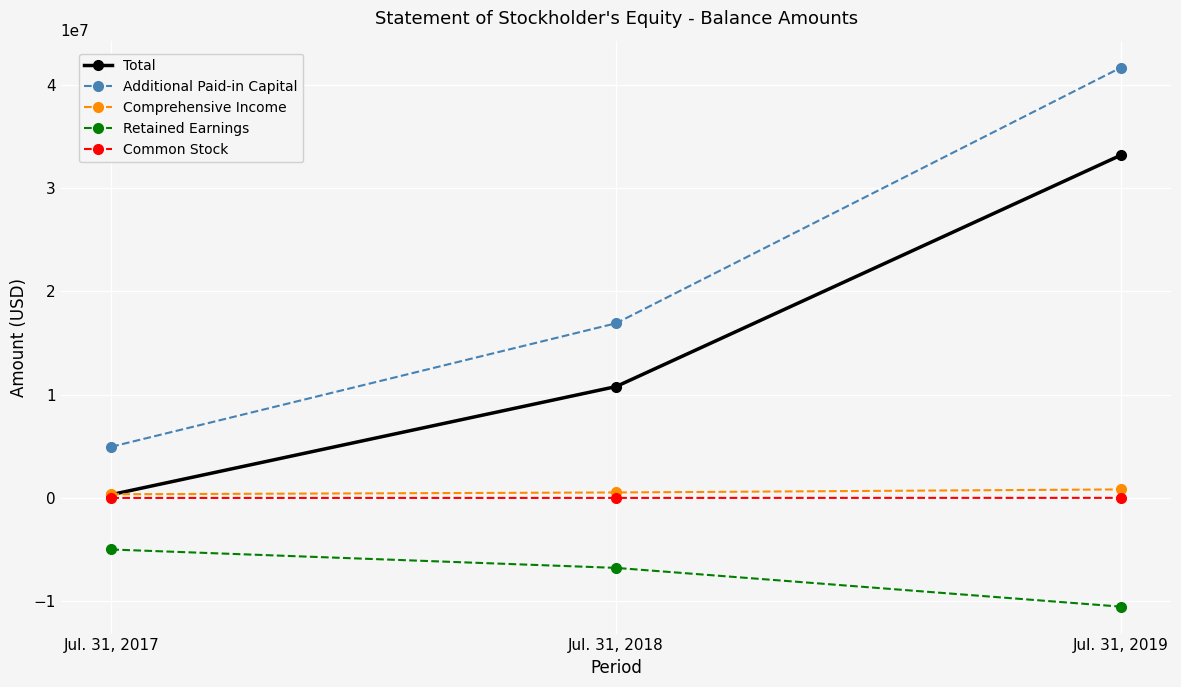

How many Retained Earnings values are between -10525062 and -4991251?

3